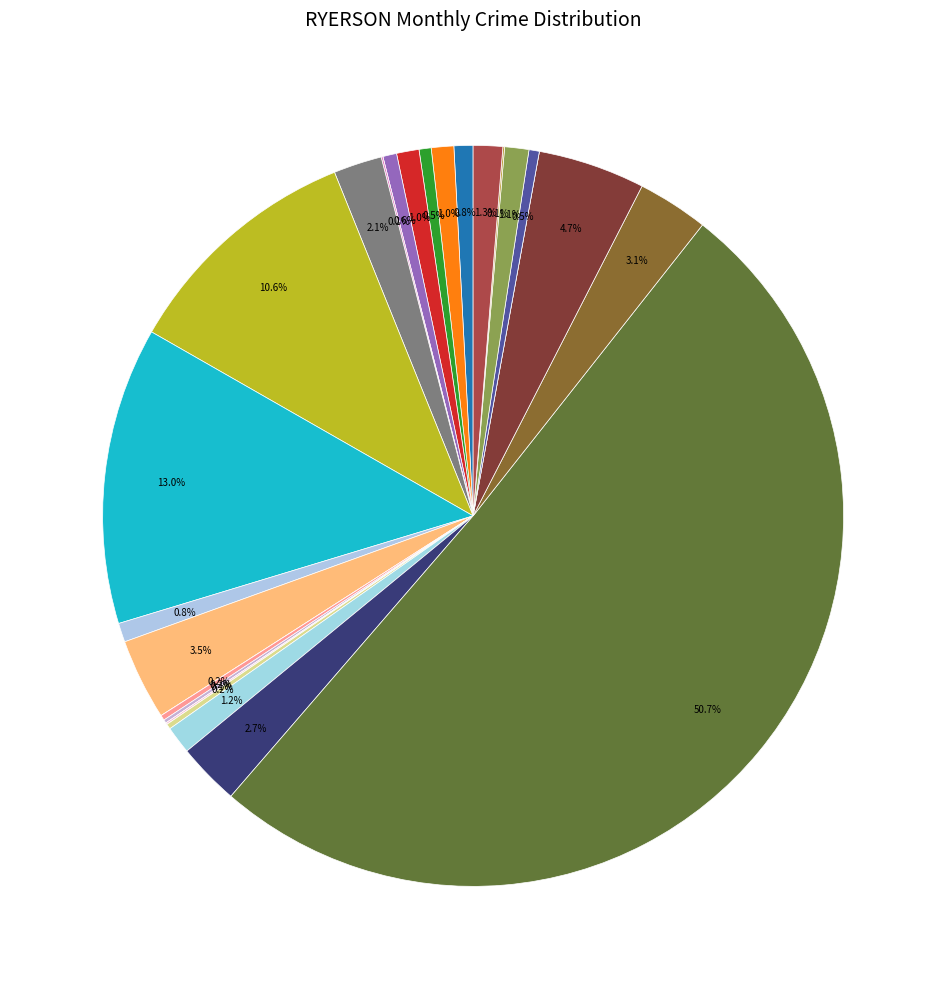

To the nearest percent, what is the average slice percentage?

3%